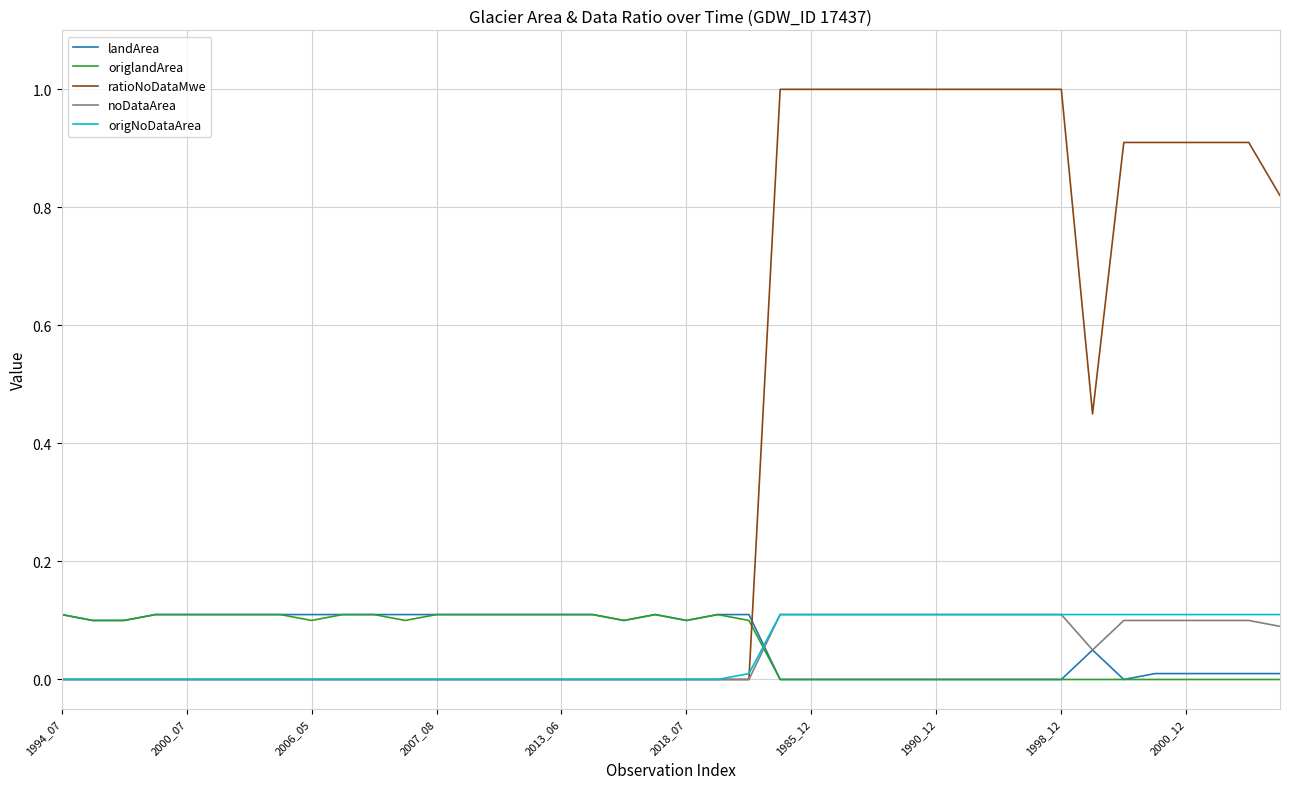

What are all the series names shown in the legend?

landArea, origlandArea, ratioNoDataMwe, noDataArea, origNoDataArea